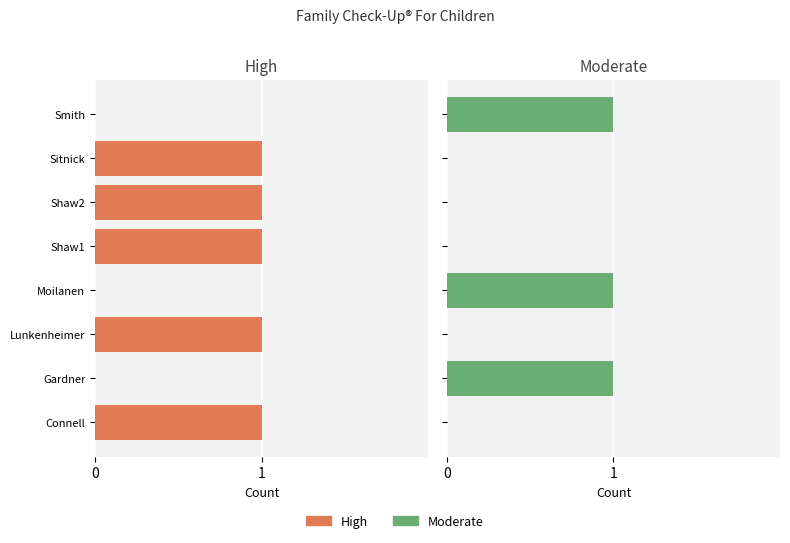

Which series has the widest spread of values?

High